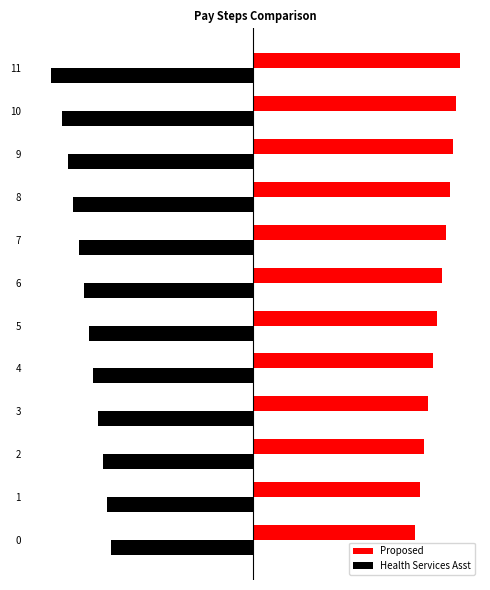

What are all the series names shown in the legend?

Proposed, Health Services Asst